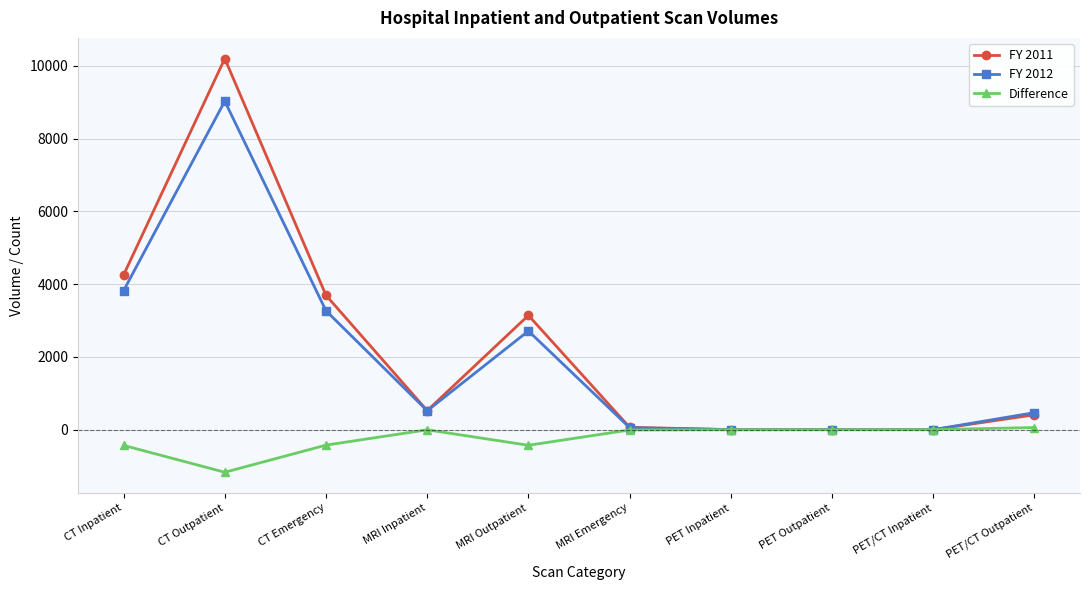

List the series in order of their peak value, lowest first.

Difference, FY 2012, FY 2011